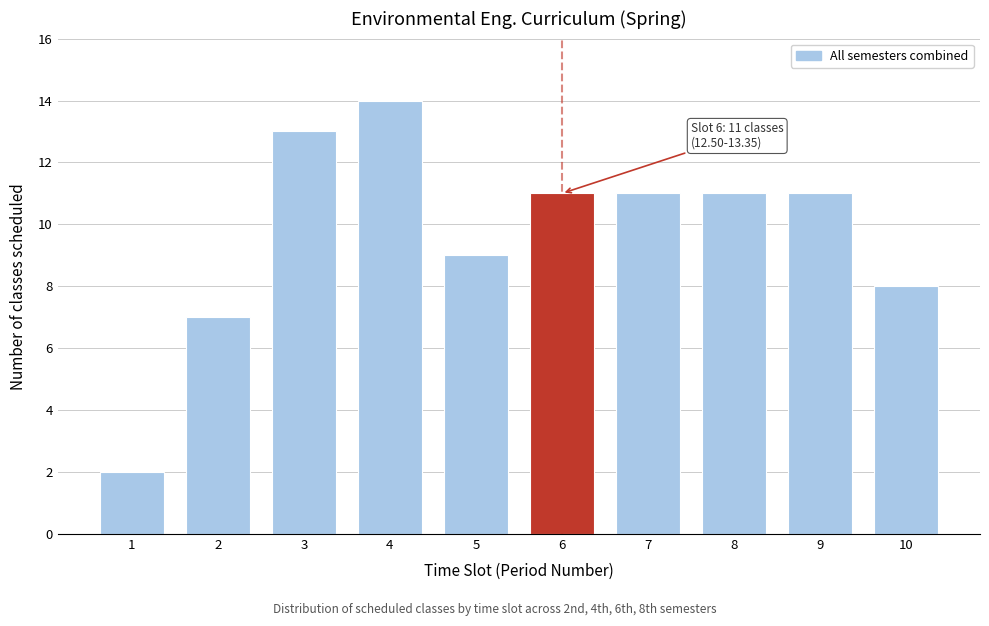

Reading right to left, extract all data points from this chart.

8	11	11	11	11	9	14	13	7	2